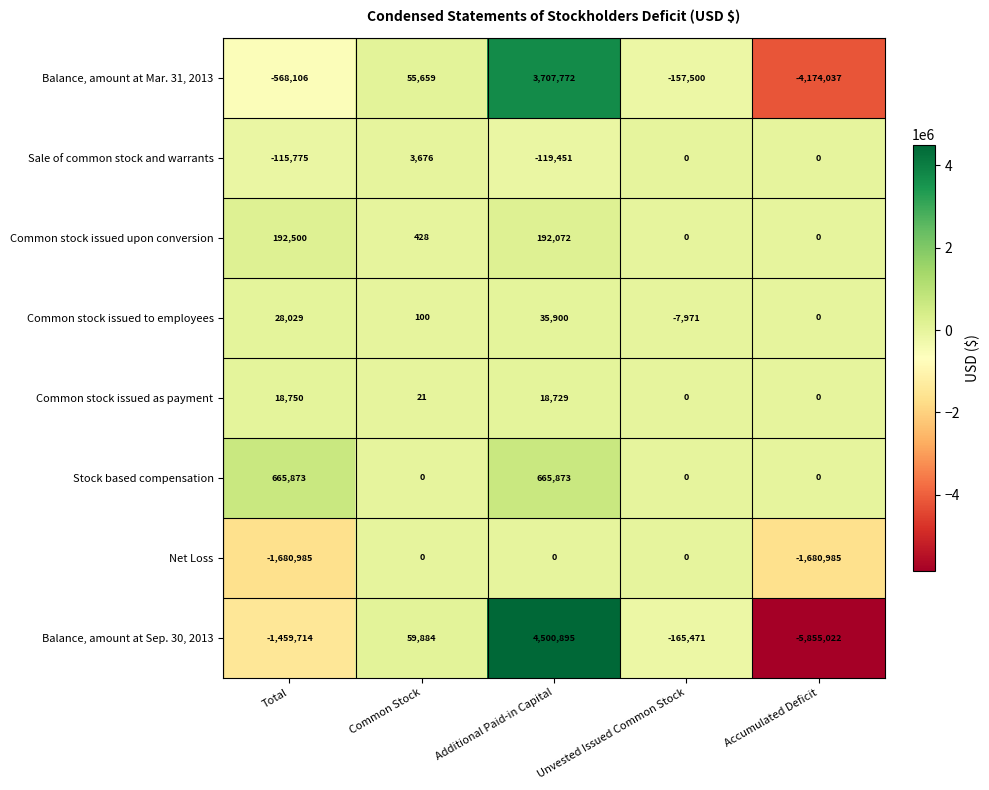

List the series in order of their peak value, lowest first.

Net Loss, Sale of common stock and warrants, Common stock issued as payment, Common stock issued to employees, Common stock issued upon conversion, Stock based compensation, Balance, amount at Mar. 31, 2013, Balance, amount at Sep. 30, 2013